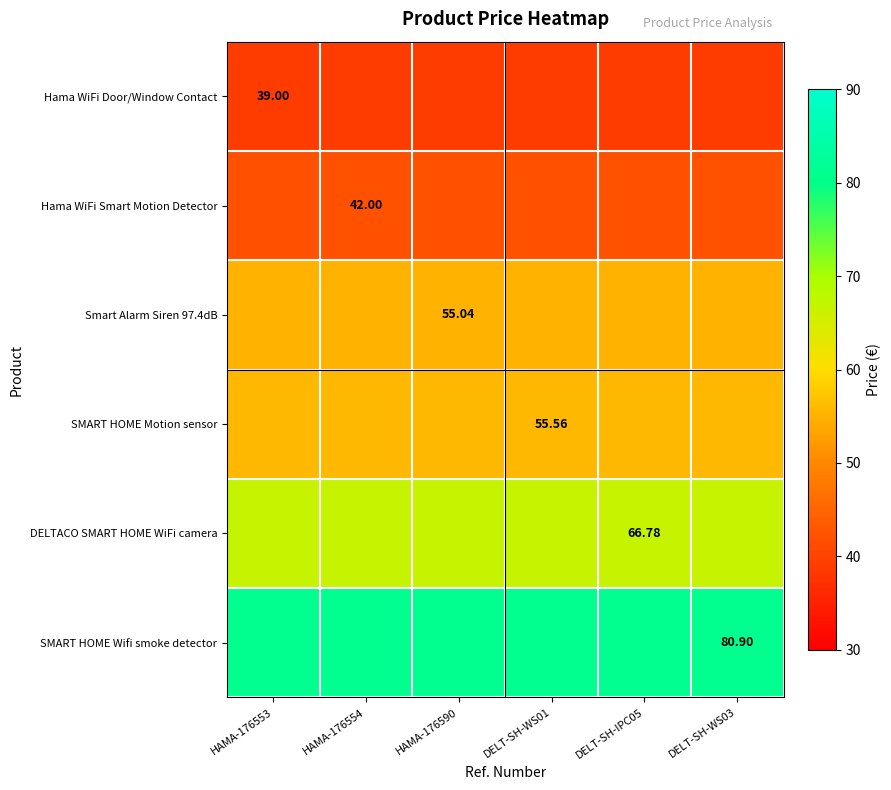

What is the approximate value of Hama WiFi Smart Motion Detector at DELT-SH-IPC05?

42.0